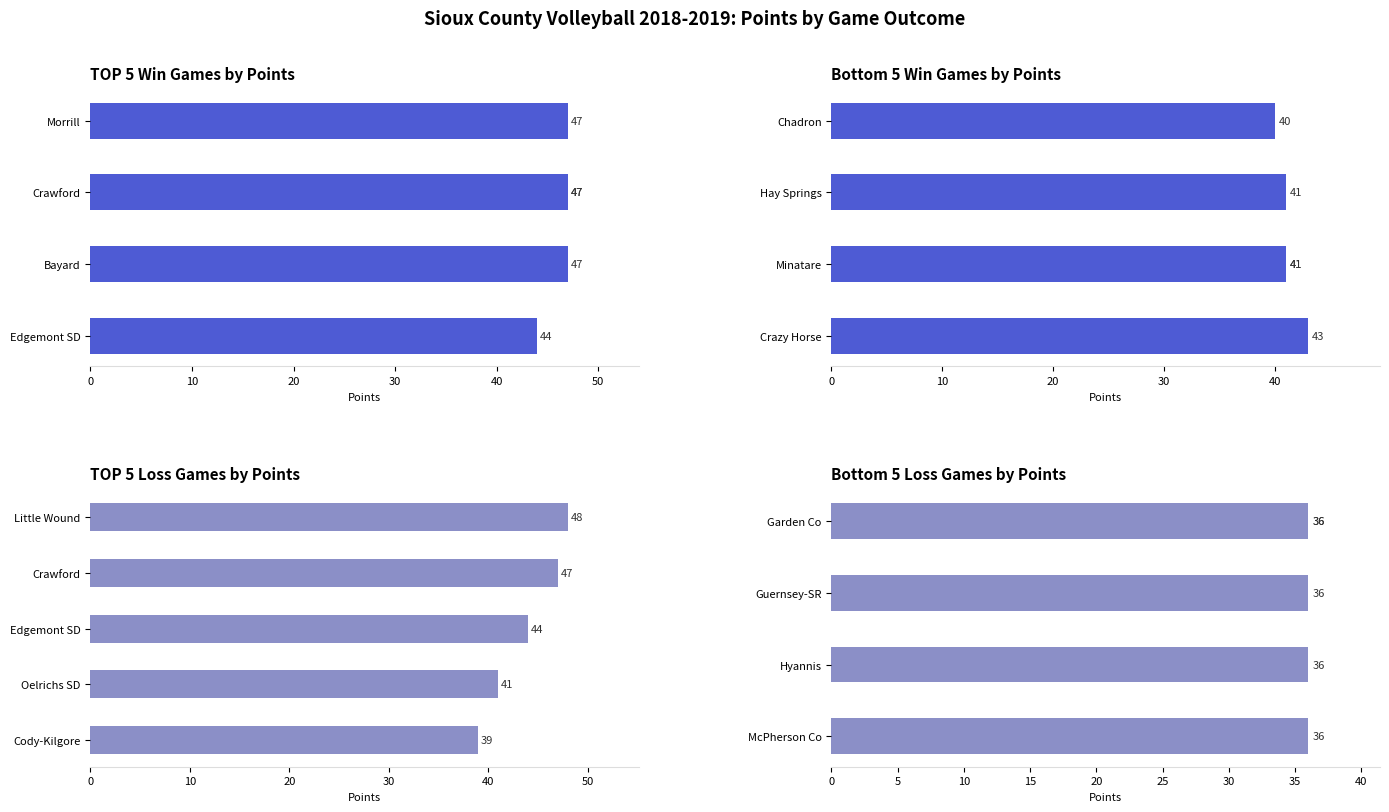

How many groups of bars are there?

5